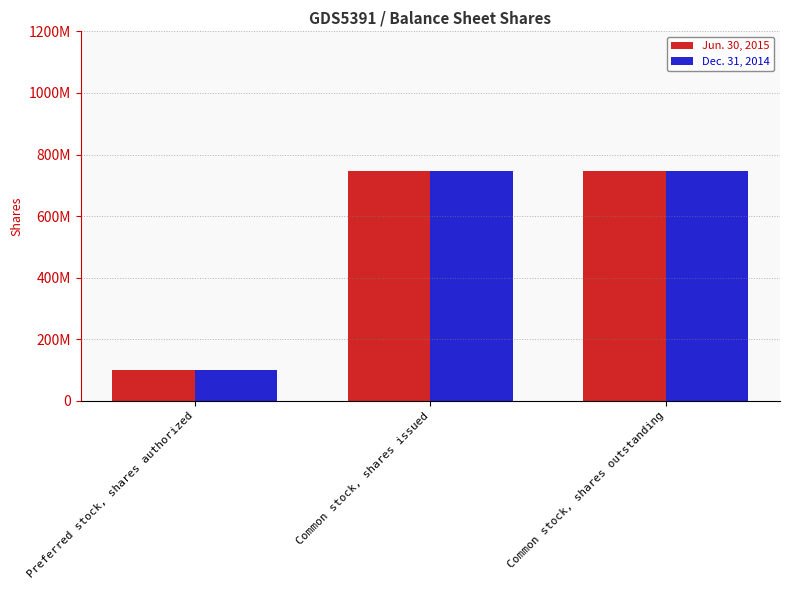

Are the bars grouped side by side (vs. stacked)?

Yes